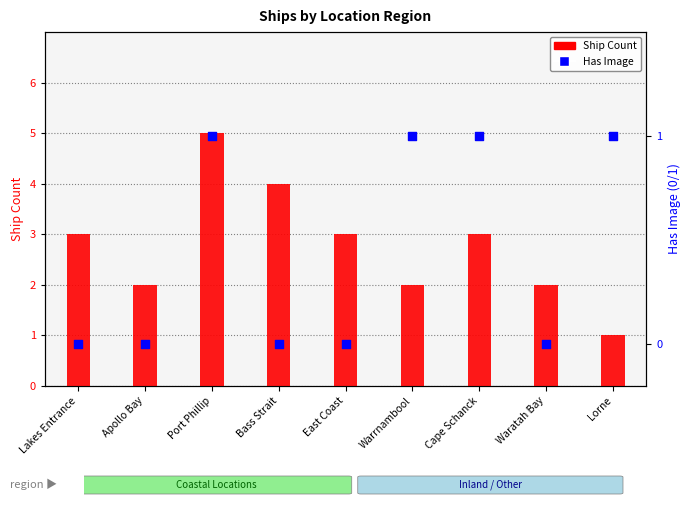

Which series has the largest total across all categories?

Ship Count